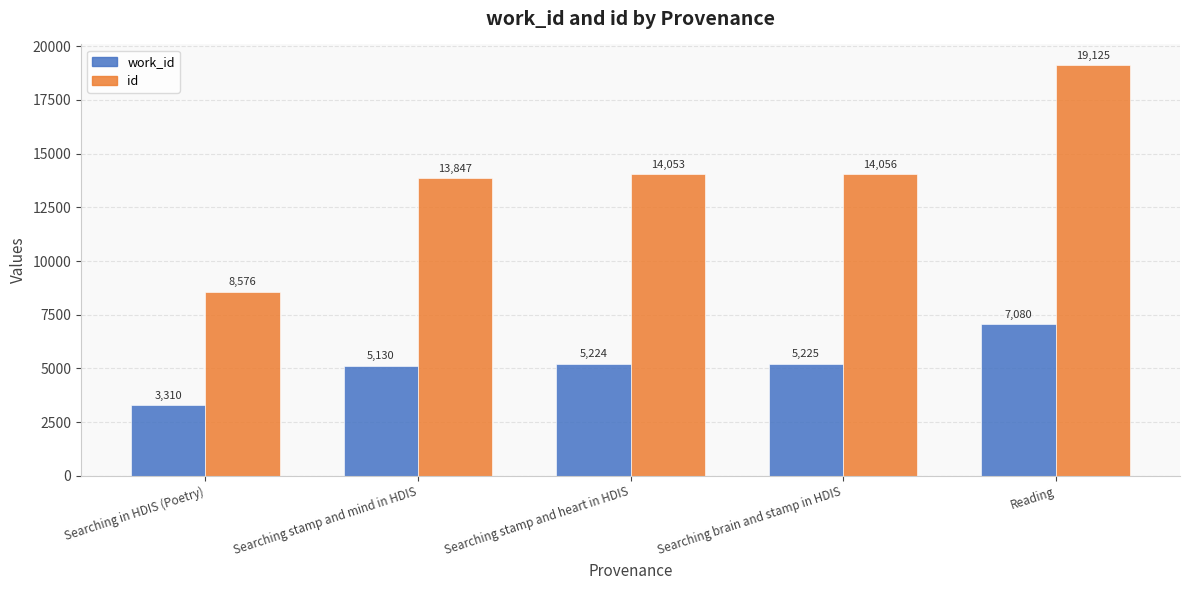

What is the smallest value displayed?

3310